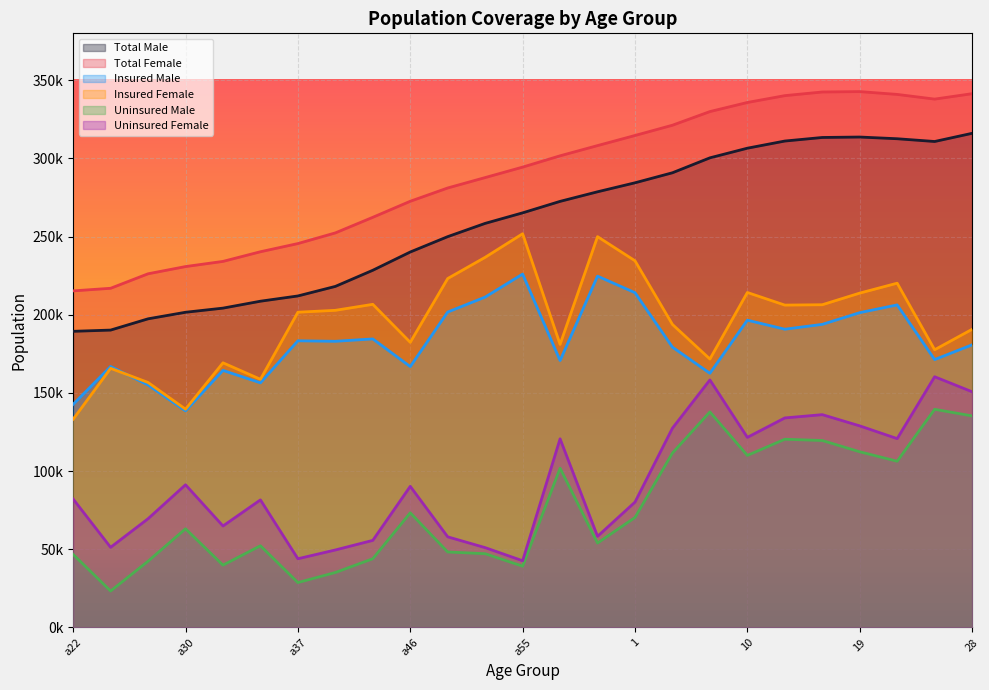

True or false: Insured Male has a value of 164396 at a31.

True